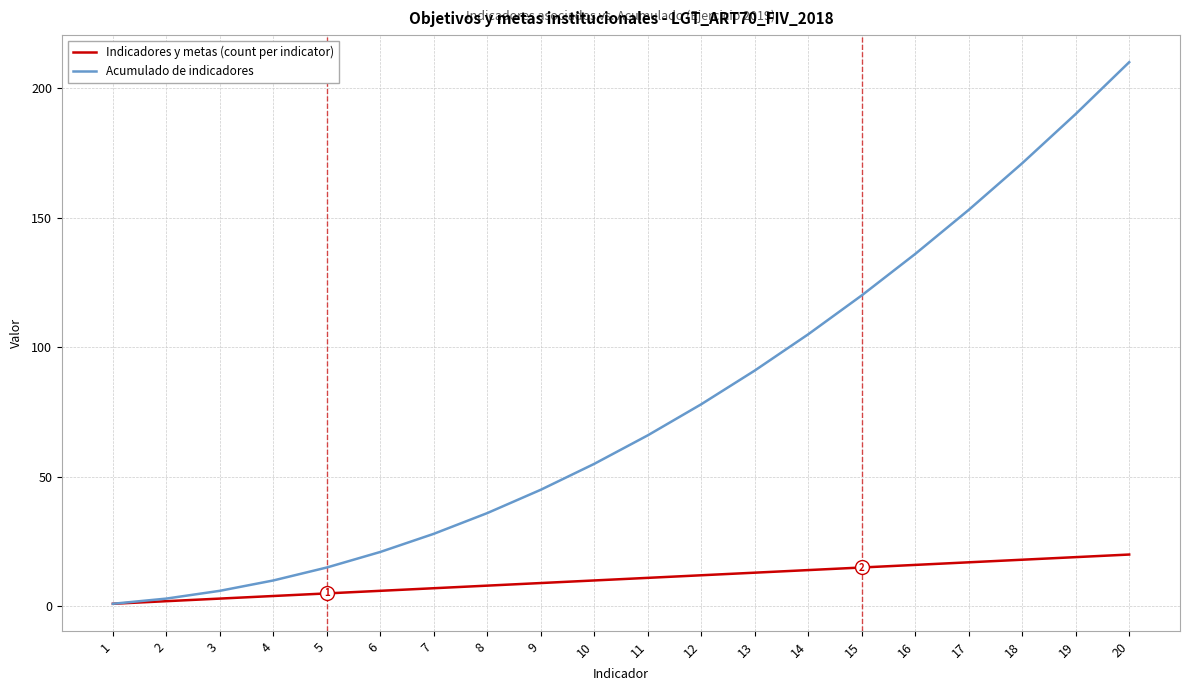

At how many categories does at least one series exceed 111?

6